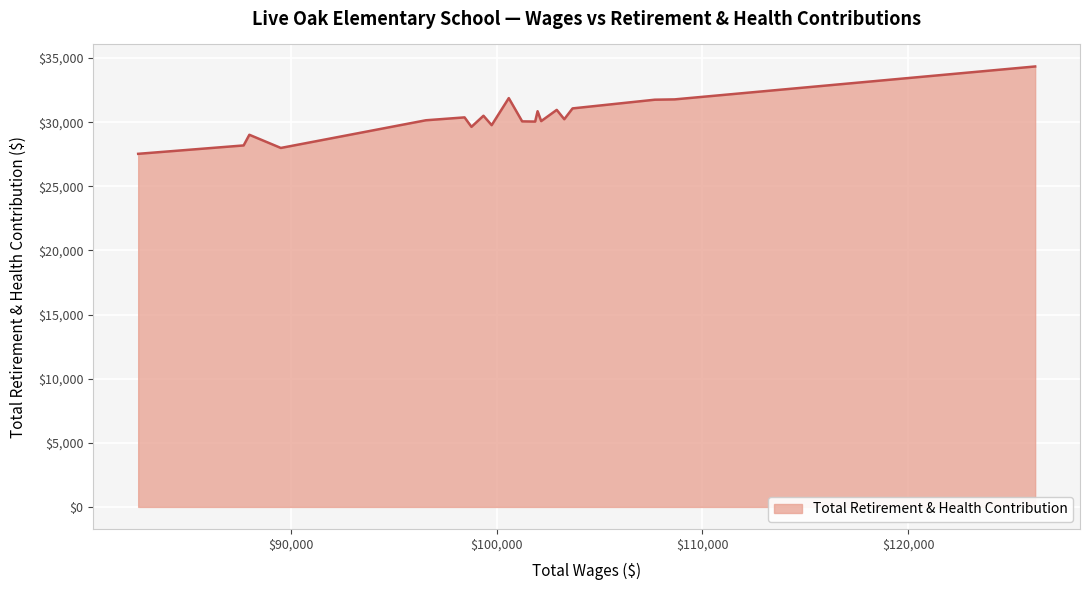

What is the smallest value displayed?

27536